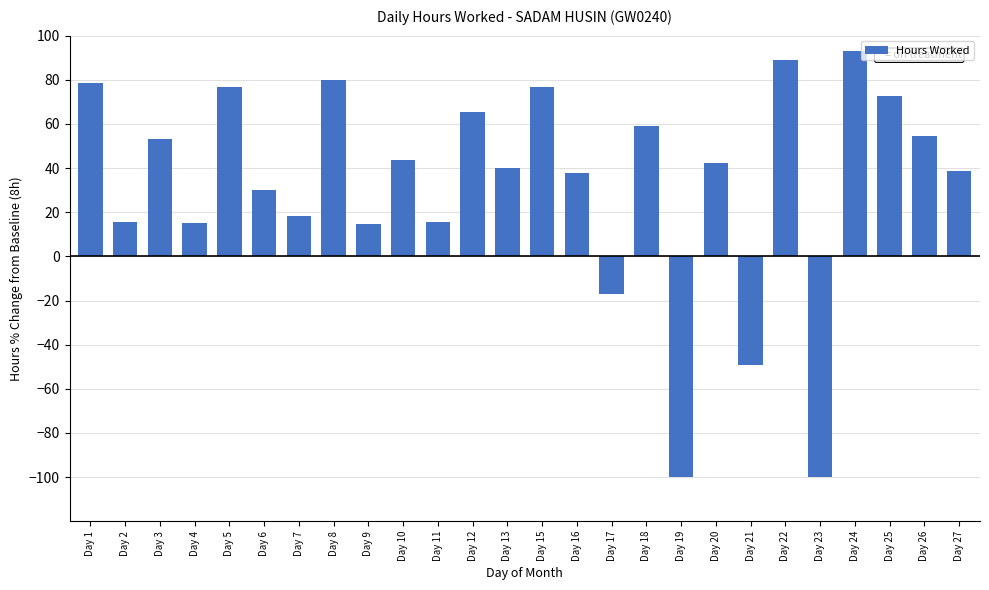

What is the difference between the values at Day 24 and Day 21?

141.9